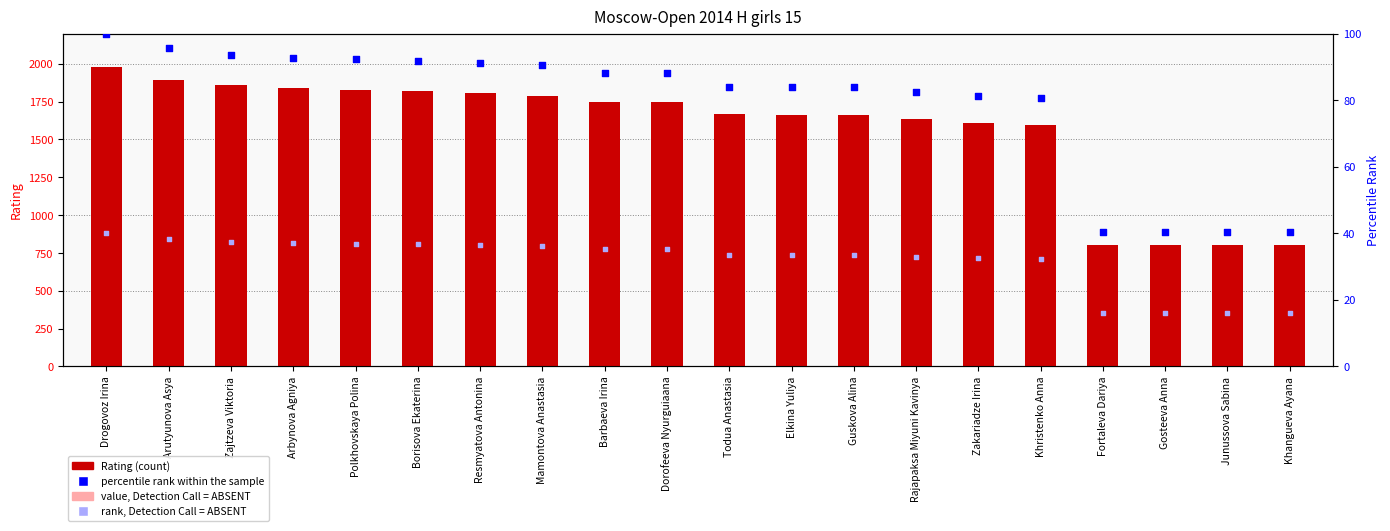

At which category is the sum across all series the highest?

Drogovoz Irina